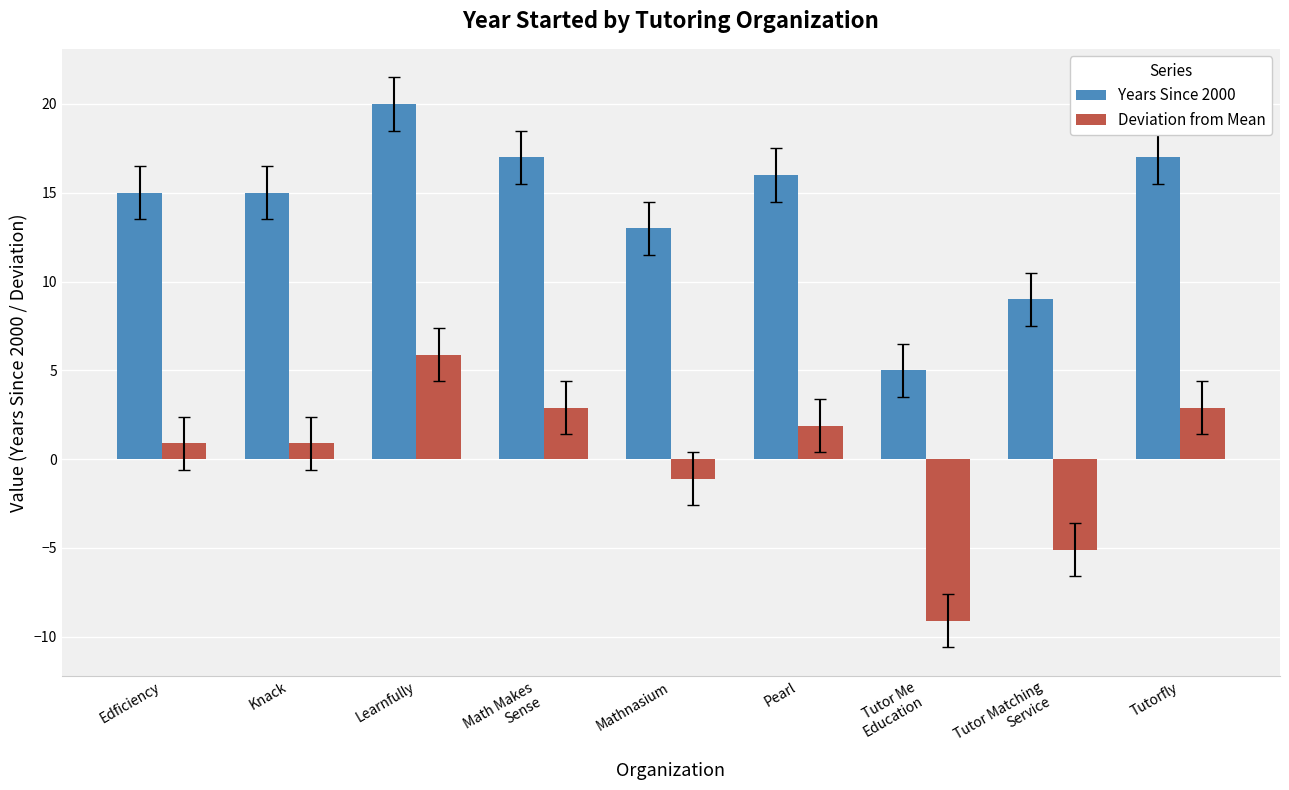

At how many categories does at least one series exceed 10?

7